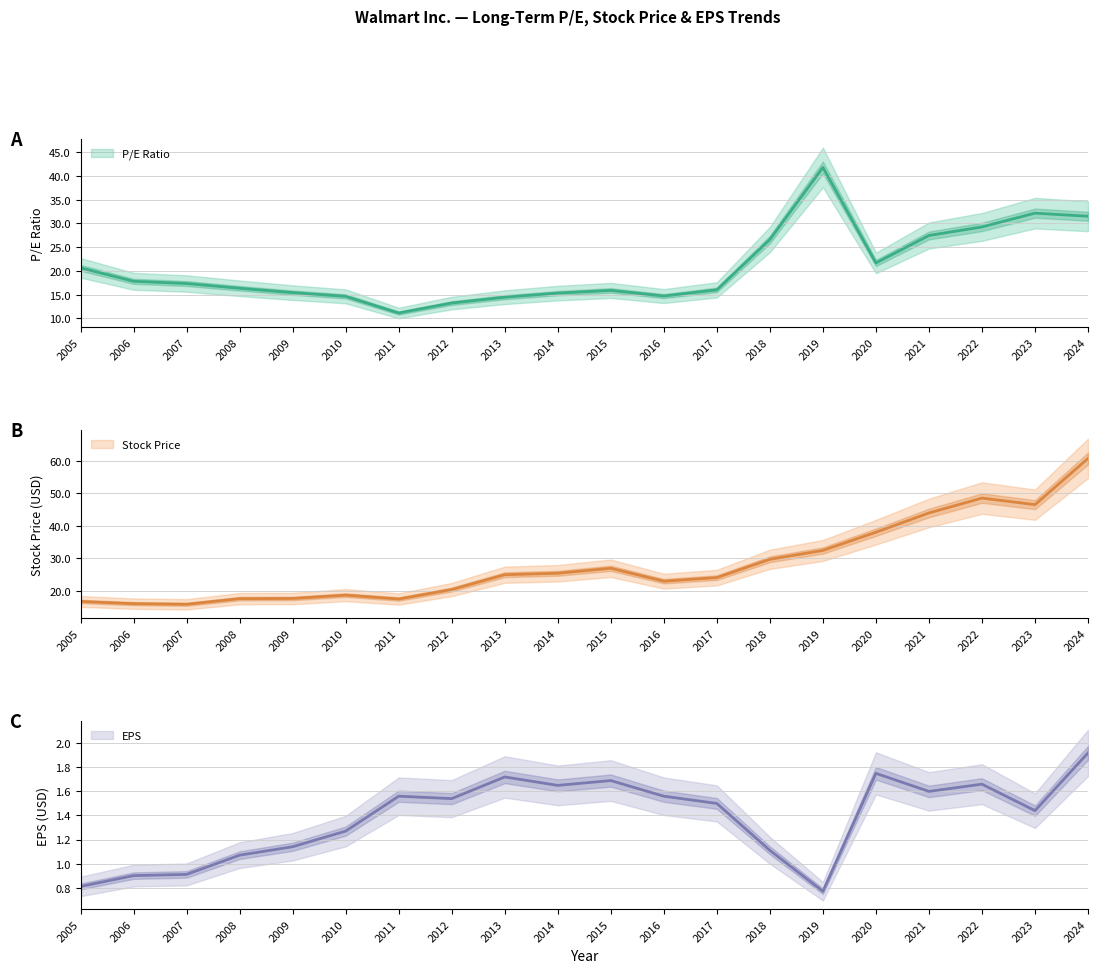

Is this an area chart (filled region under the line)?

No